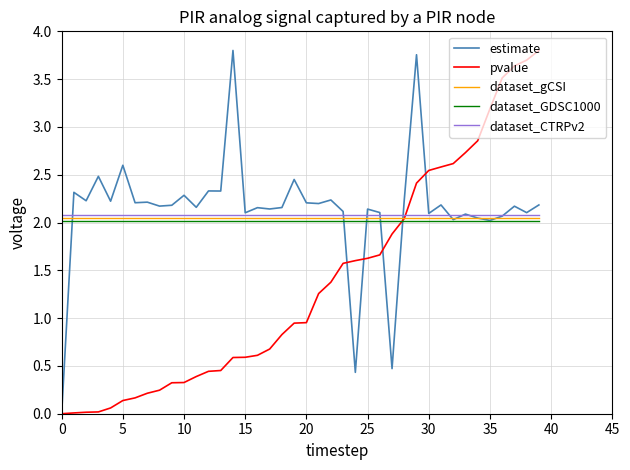

True or false: dataset_GDSC1000 and dataset_CTRPv2 intersect in this chart.

False